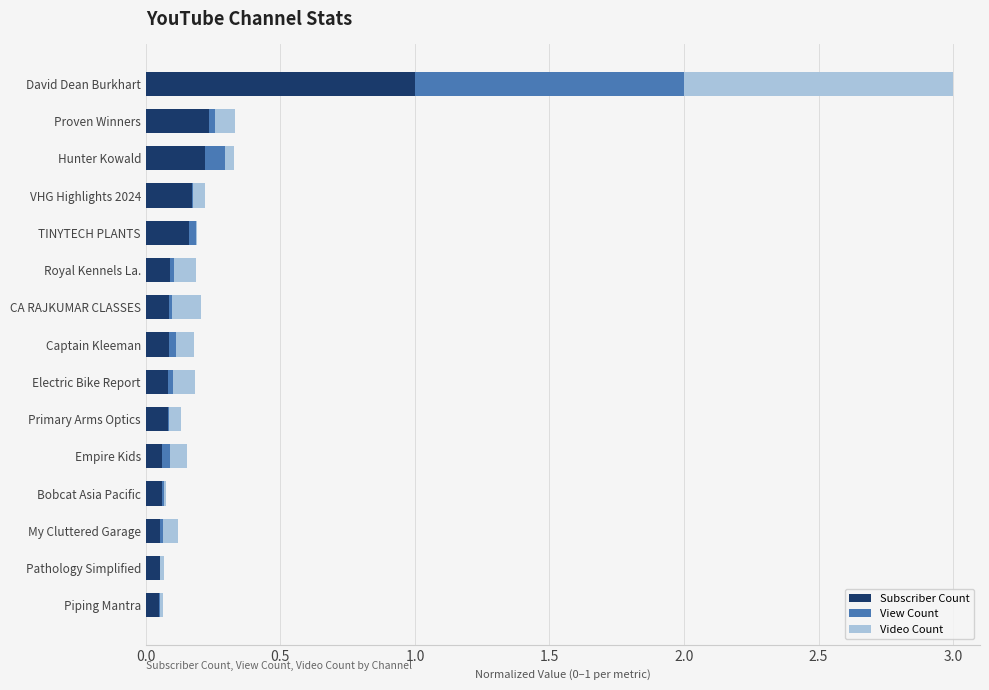

True or false: Subscriber Count has a value of 0.1 at Primary Arms Optics.

True